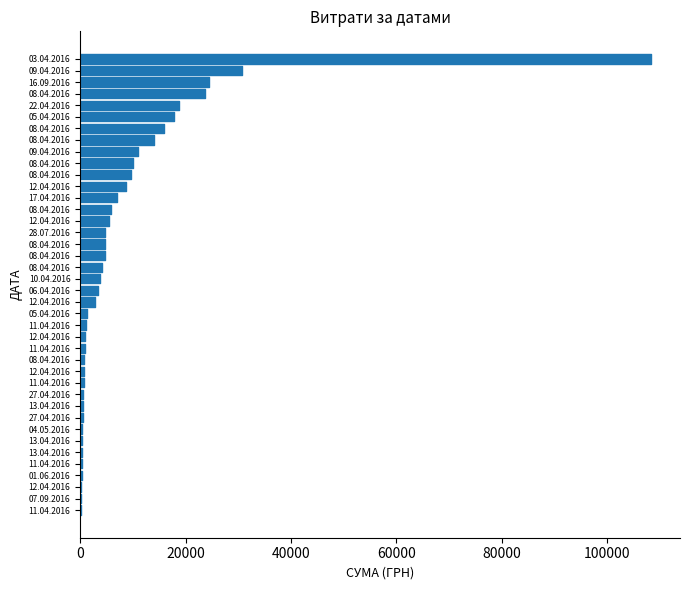

Count the number of data series in this chart.

1